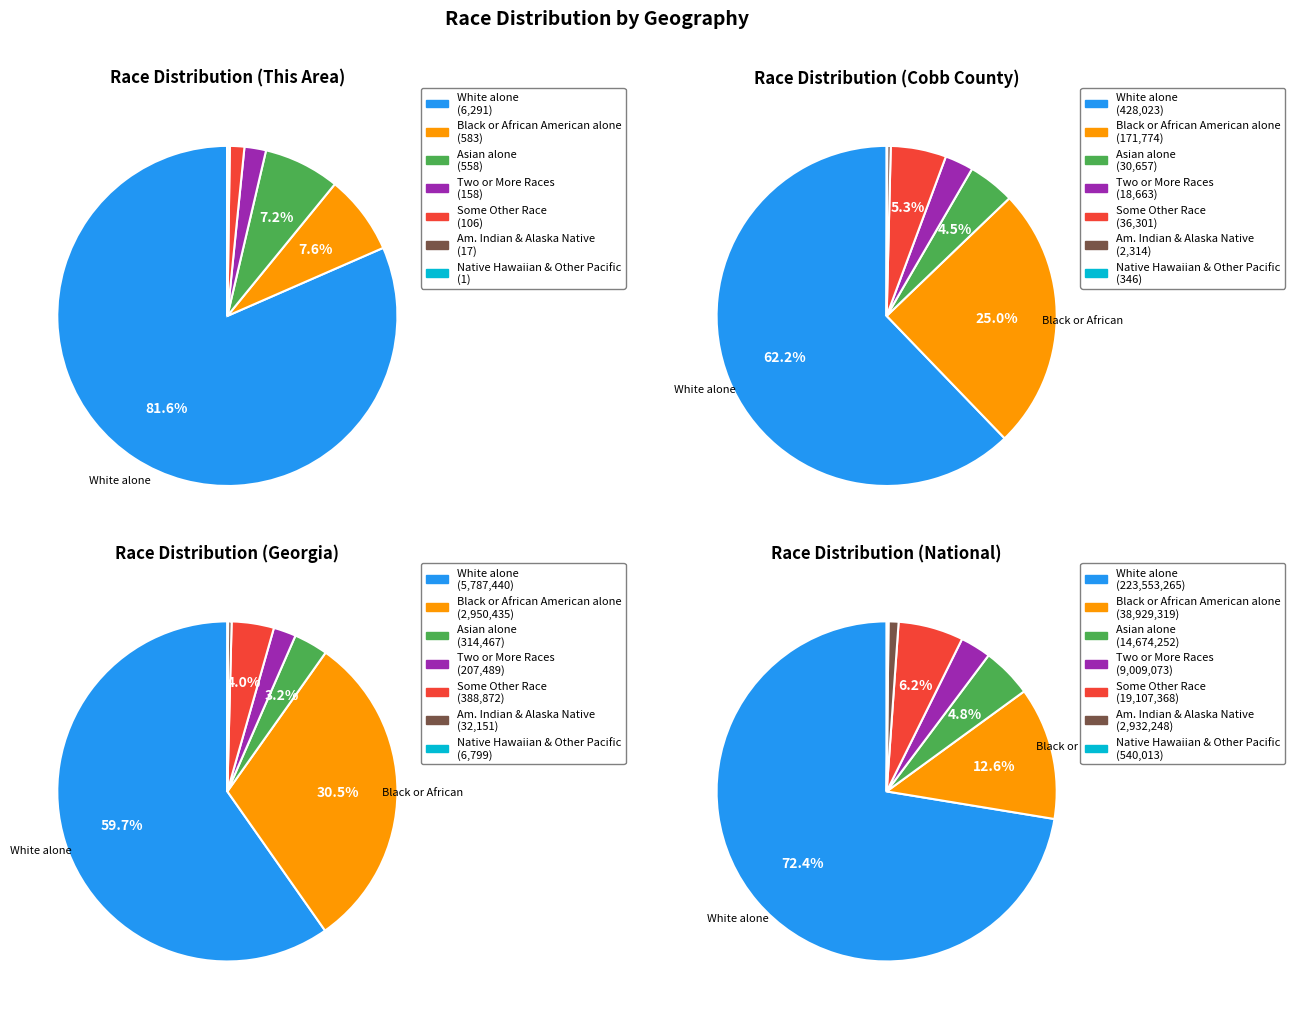

How many segments does this pie chart have?

7